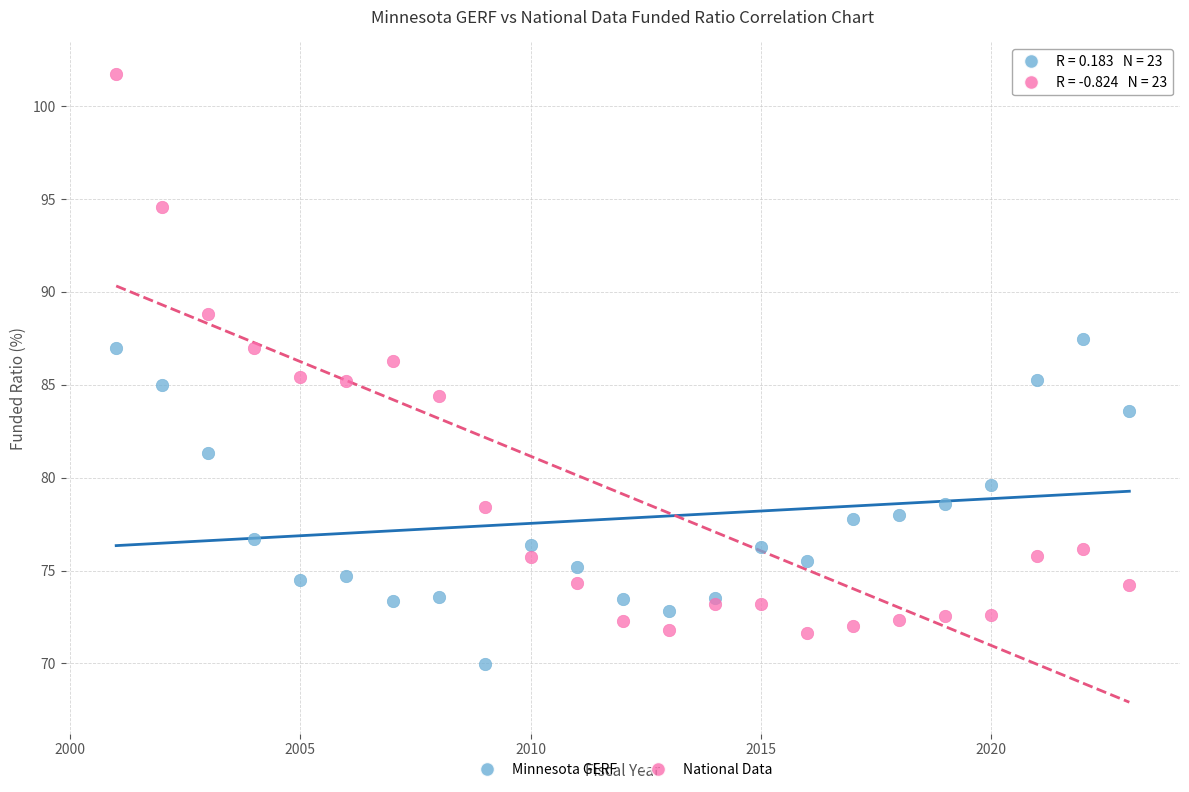

Which series contains the highest Y value?

National Data